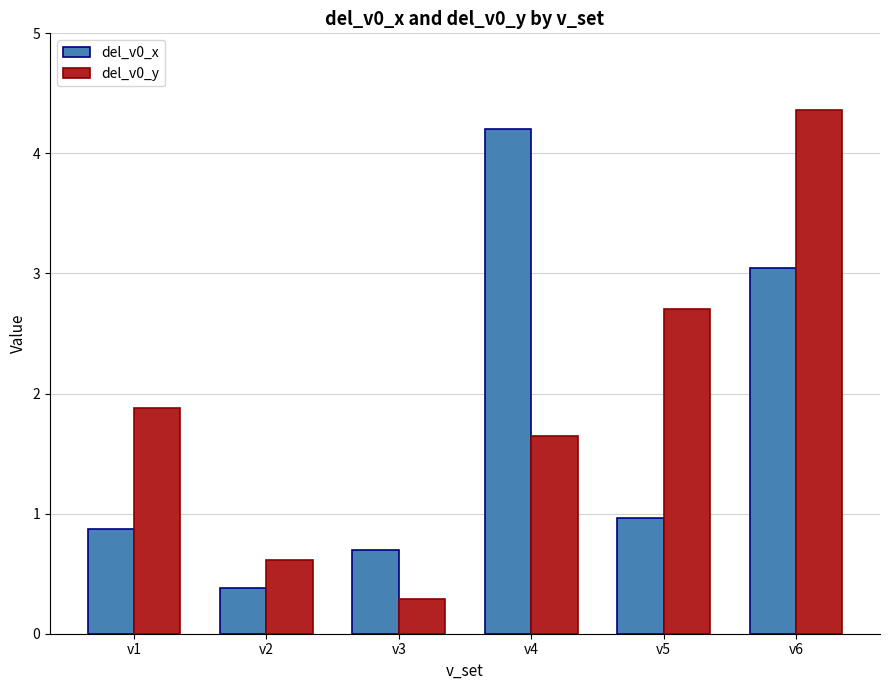

The value of del_v0_y at v3 is 0.3. True or false?

True